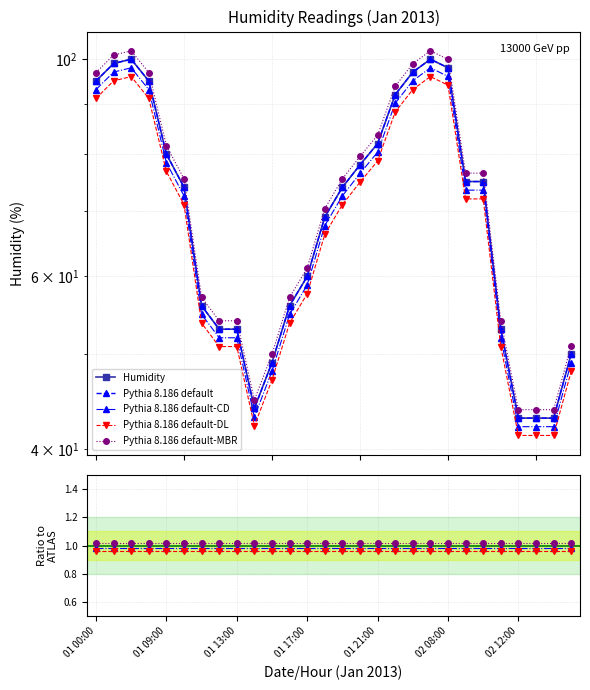

What is the change in value from 01 16:00 to 02 01:00?

+44